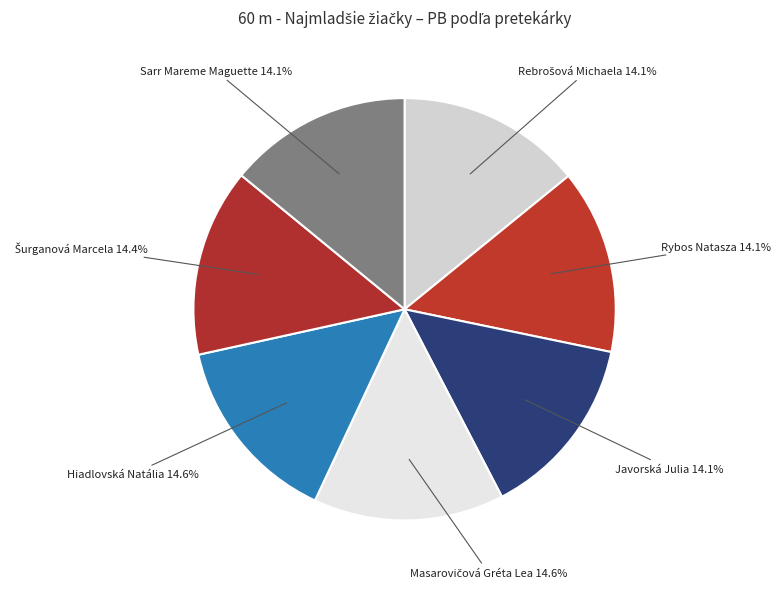

Approximately how many times larger is the value at Javorská Julia compared to Hiadlovská Natália?

1.0